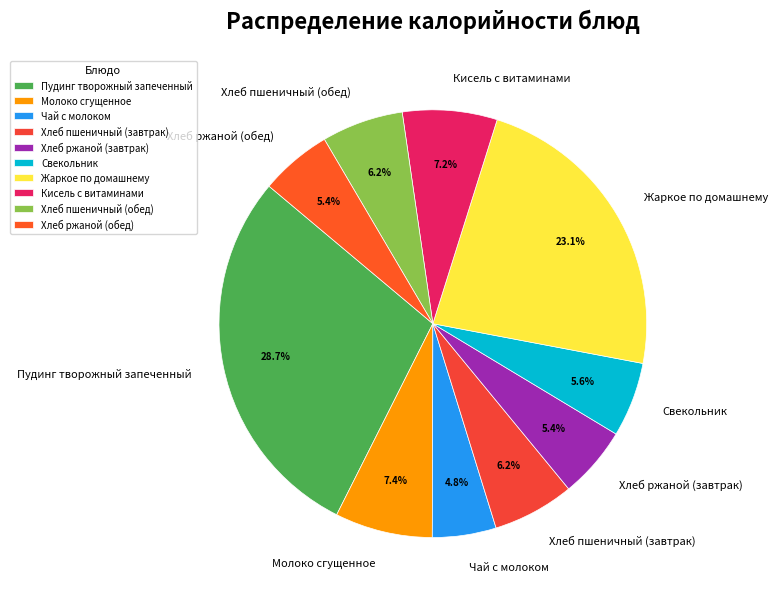

What portion of the pie excludes Молоко сгущенное?

92.6%